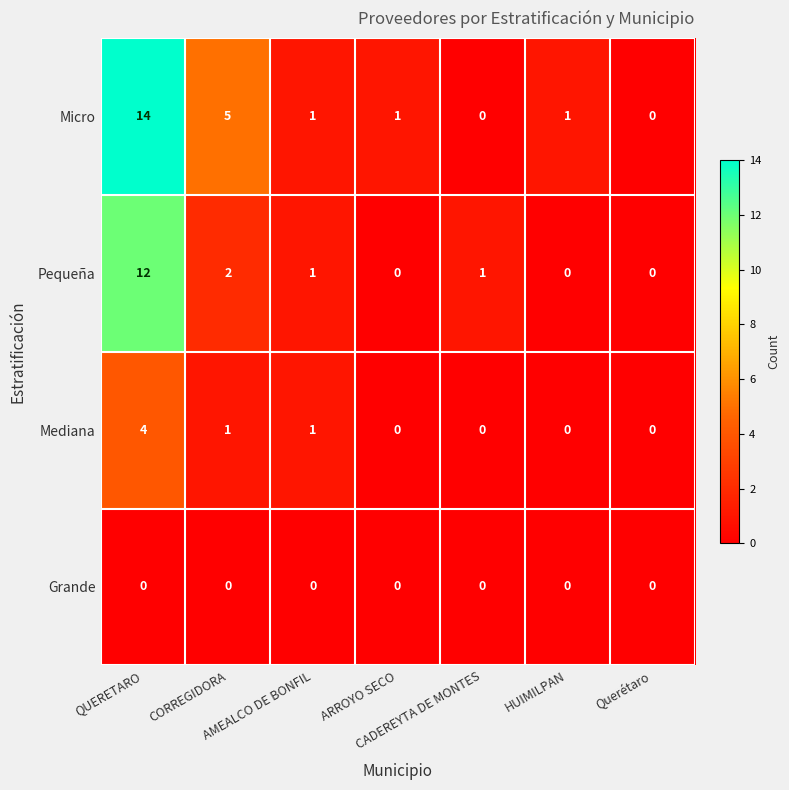

Rank the series at CORREGIDORA from lowest to highest value.

Grande, Mediana, Pequeña, Micro